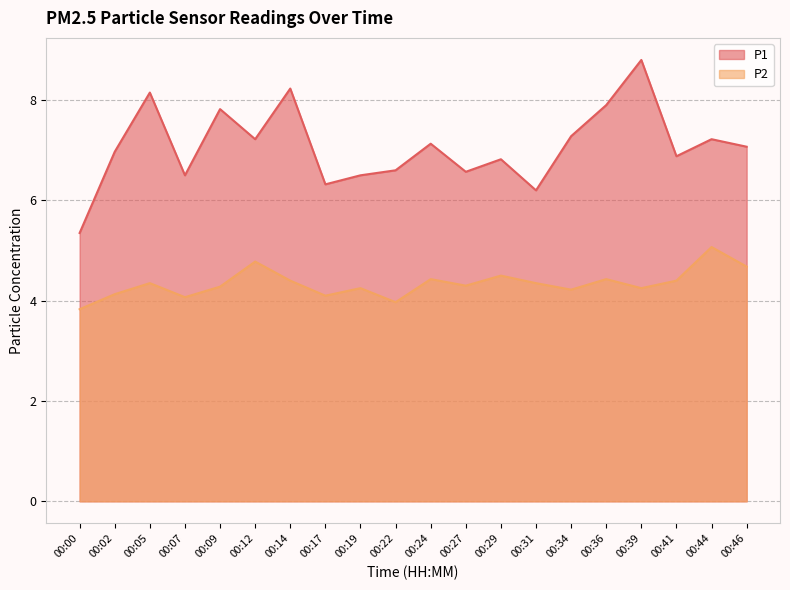

Reading left to right, extract all data points from this chart.

P1: 00:00=5.3	00:02=7.0	00:05=8.2	00:07=6.5	00:09=7.8	00:12=7.2	00:14=8.2	00:17=6.3	00:19=6.5	00:22=6.6	00:24=7.1	00:27=6.6	00:29=6.8	00:31=6.2	00:34=7.3	00:36=7.9	00:39=8.8	00:41=6.9	00:44=7.2	00:46=7.1
P2: 00:00=3.8	00:02=4.1	00:05=4.3	00:07=4.1	00:09=4.3	00:12=4.8	00:14=4.4	00:17=4.1	00:19=4.2	00:22=4.0	00:24=4.4	00:27=4.3	00:29=4.5	00:31=4.3	00:34=4.2	00:36=4.4	00:39=4.2	00:41=4.4	00:44=5.1	00:46=4.7